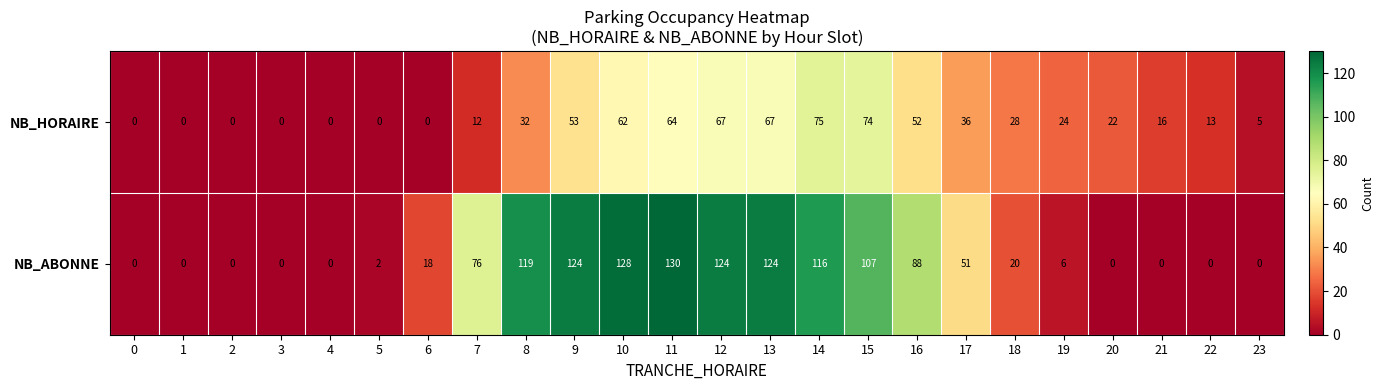

How many values in the NB_ABONNE series are below 20?

12